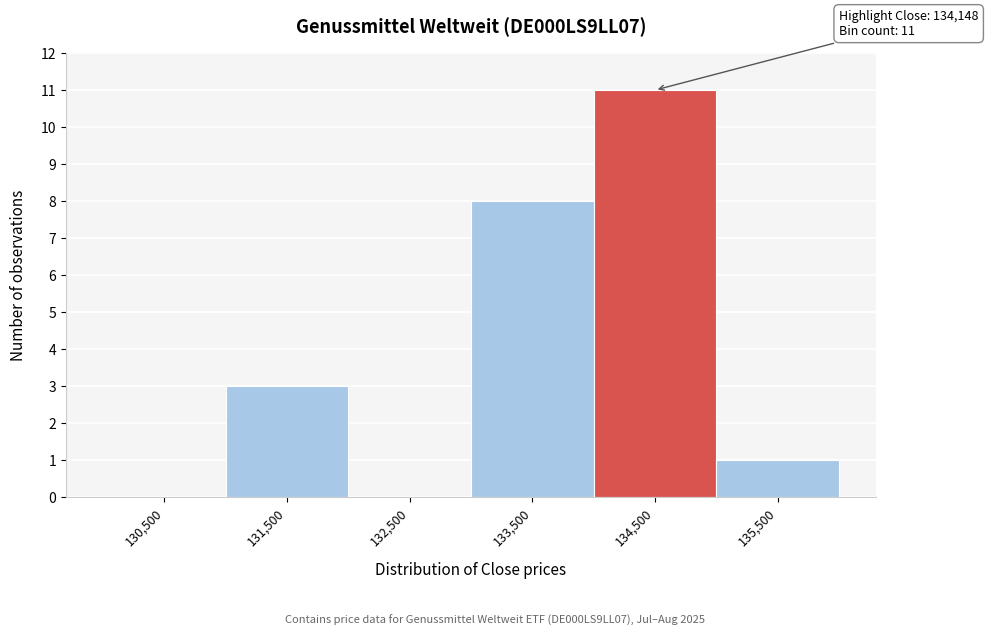

Which range on the x-axis has the tallest bar?

134000 to 135000